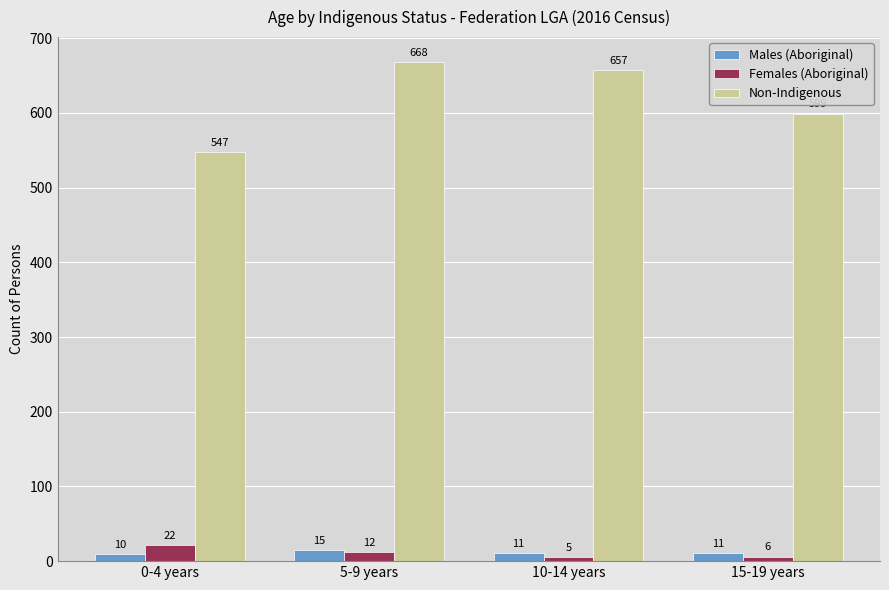

Reading left to right, list all the values displayed in this chart.

Males (Aboriginal): 0-4 years=10	5-9 years=15	10-14 years=11	15-19 years=11
Females (Aboriginal): 0-4 years=22	5-9 years=12	10-14 years=5	15-19 years=6
Non-Indigenous: 0-4 years=547	5-9 years=668	10-14 years=657	15-19 years=599